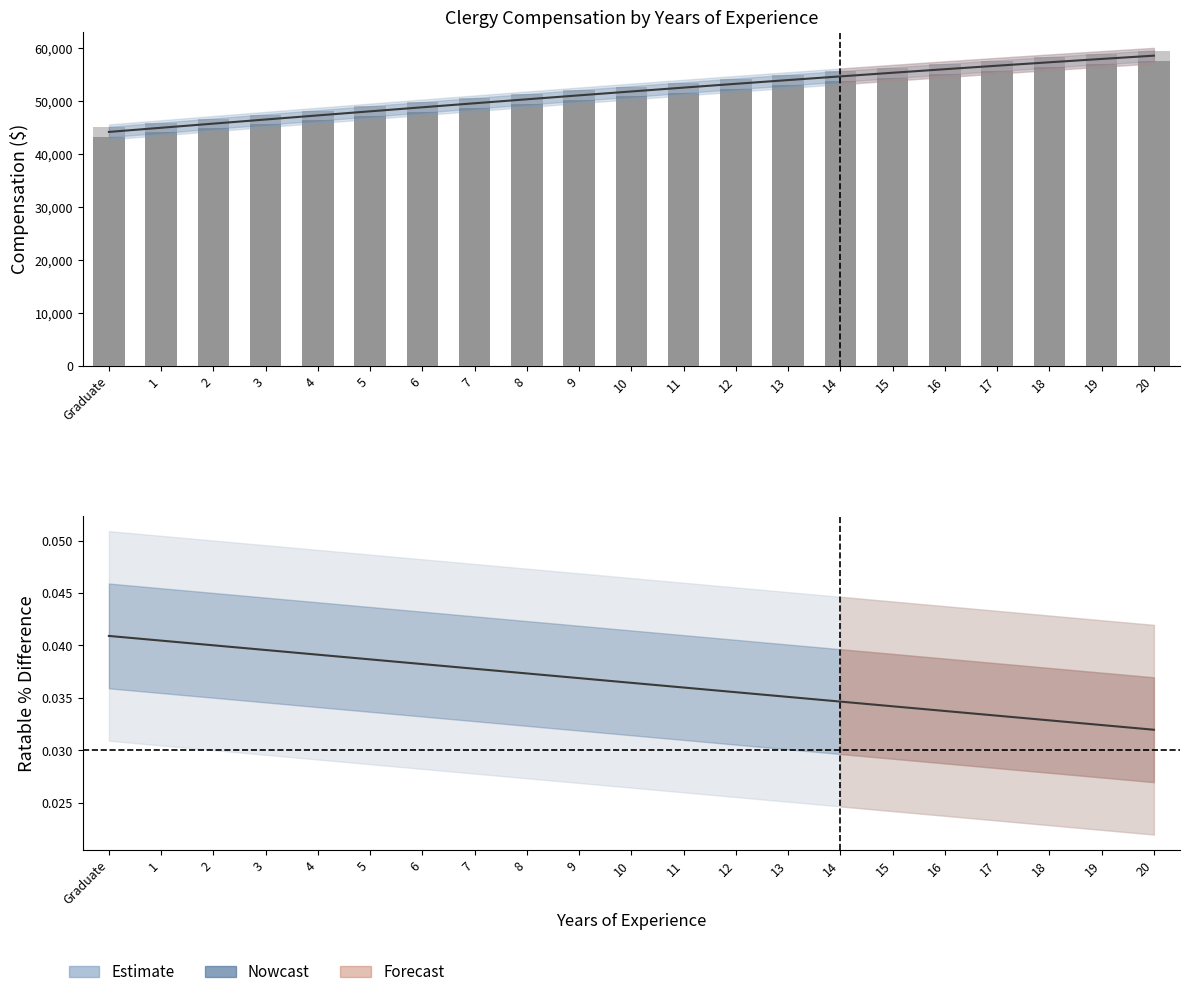

How many distinct data groups are displayed?

3